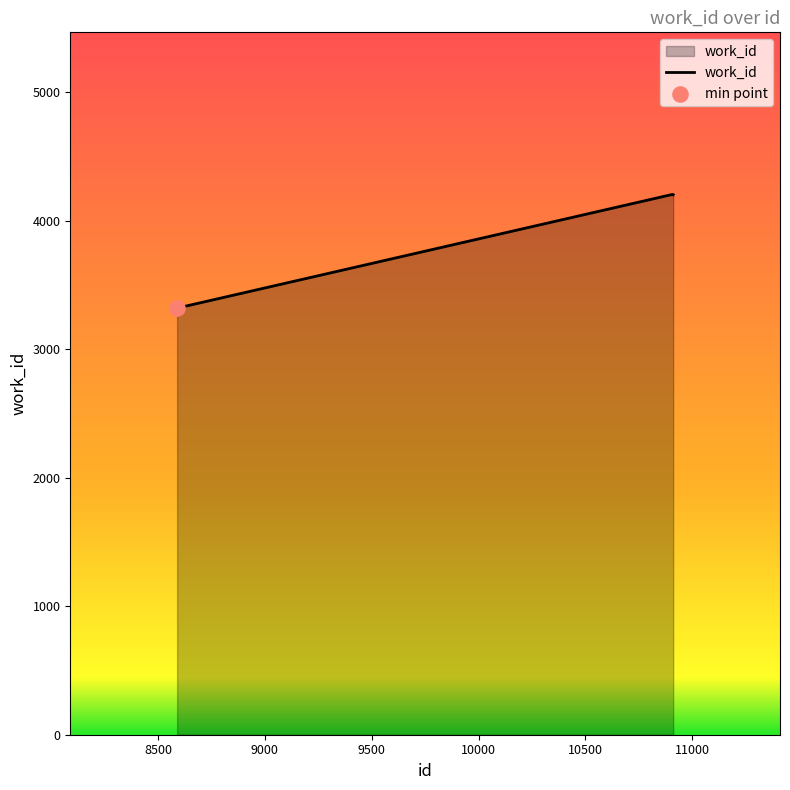

What is the minimum value shown in the chart?

3321